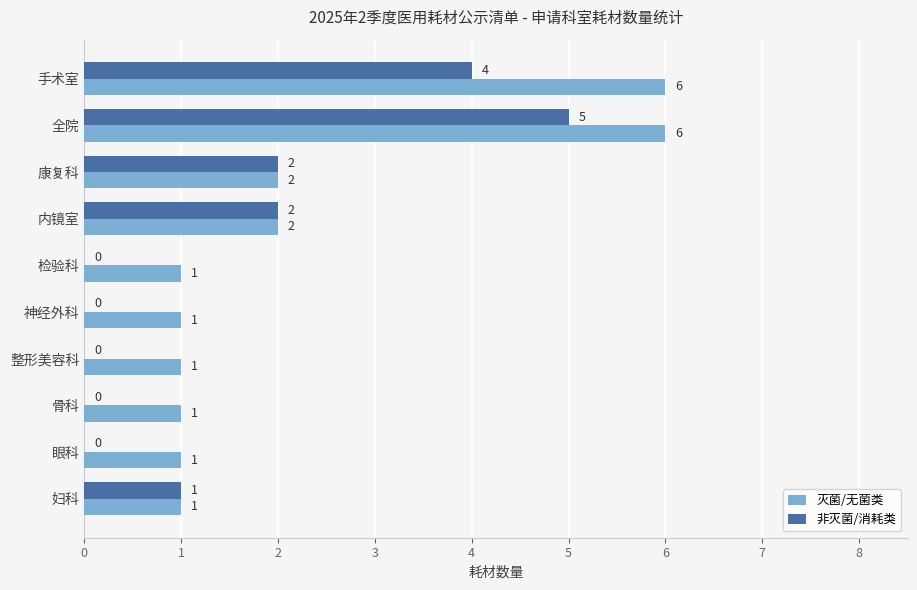

Is it true that 非灭菌/消耗类 equals 2 at 内镜室?

True